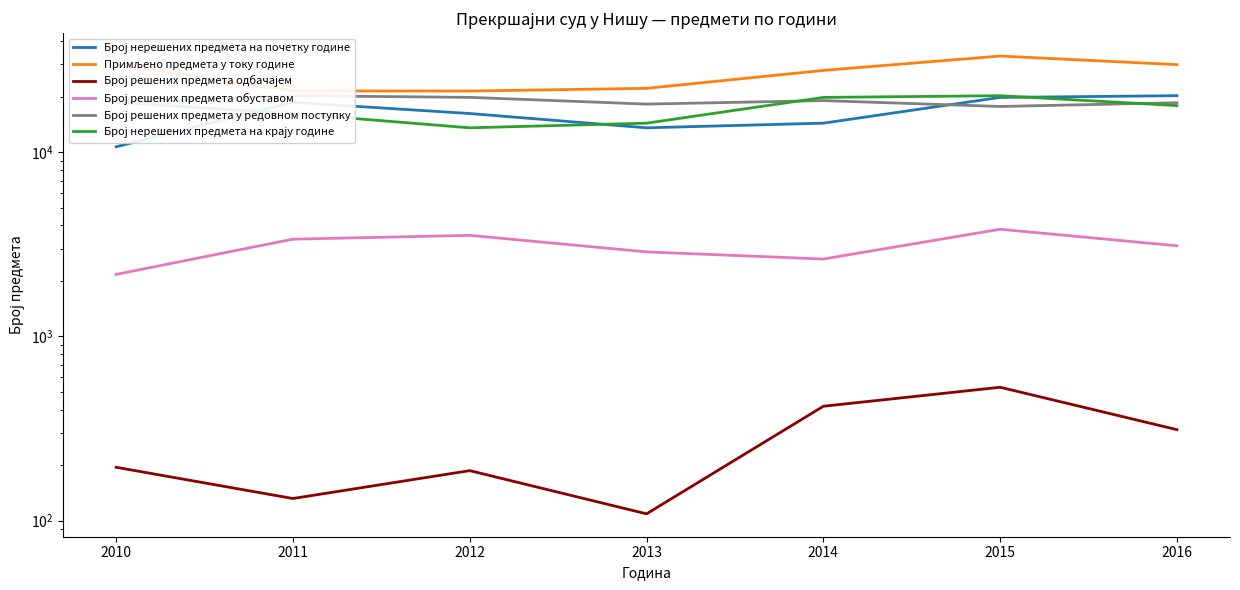

What are all the series names shown in the legend?

Број нерешених предмета на почетку године, Примљено предмета у току године, Број решених предмета одбачајем, Број решених предмета обуставом, Број решених предмета у редовном поступку, Број нерешених предмета на крају године